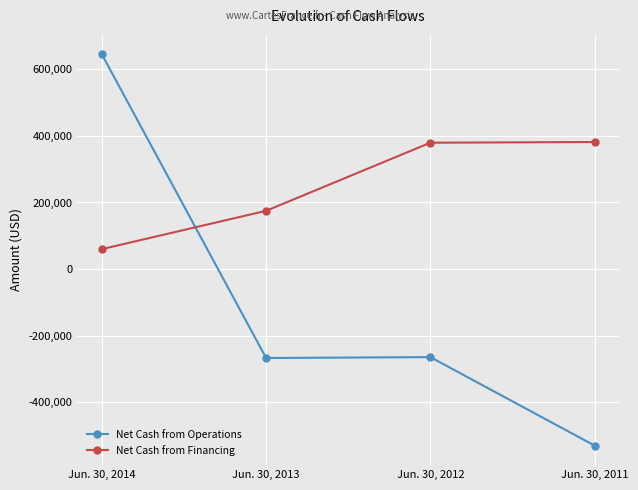

What is the difference between the maximum and minimum values in the Net Cash from Financing series?

321500